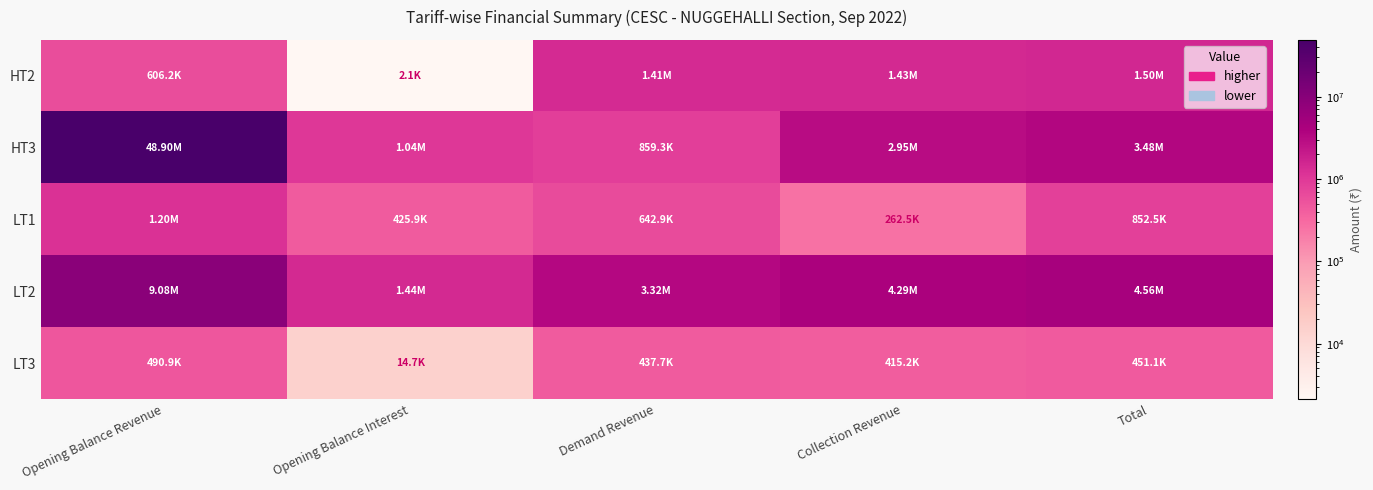

At which category does the chart reach its peak across all series?

Opening Balance Revenue